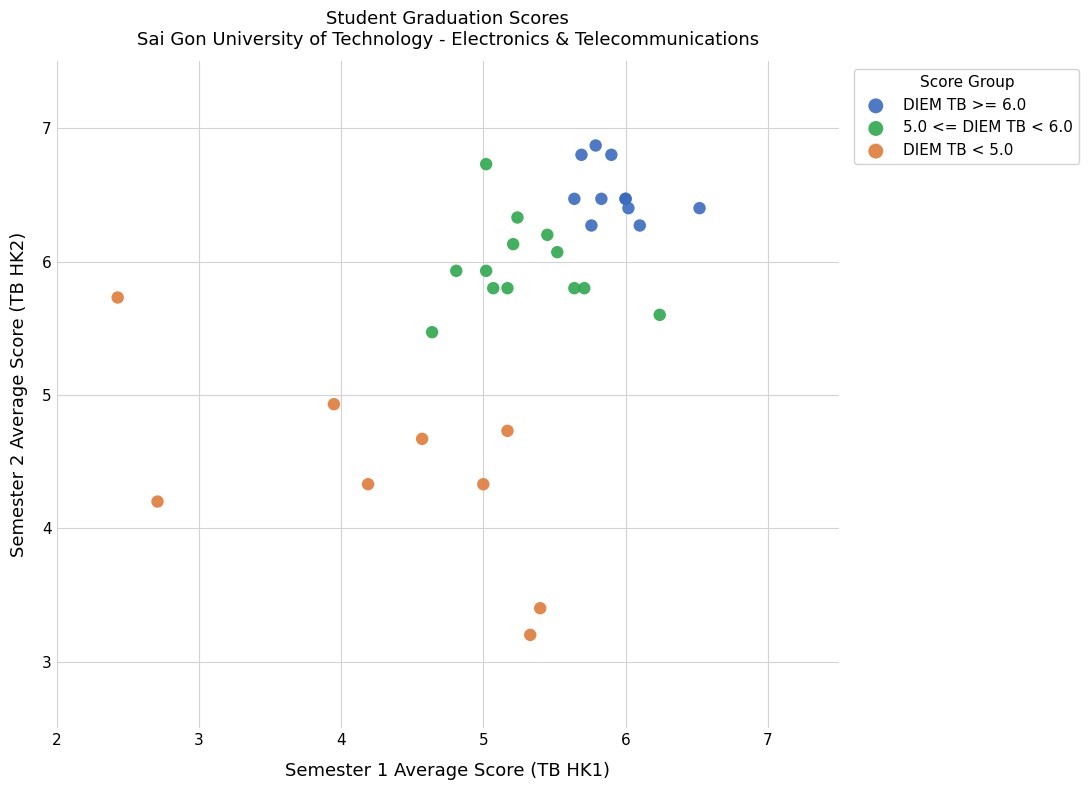

Which series contains the highest Y value?

DIEM TB >= 6.0